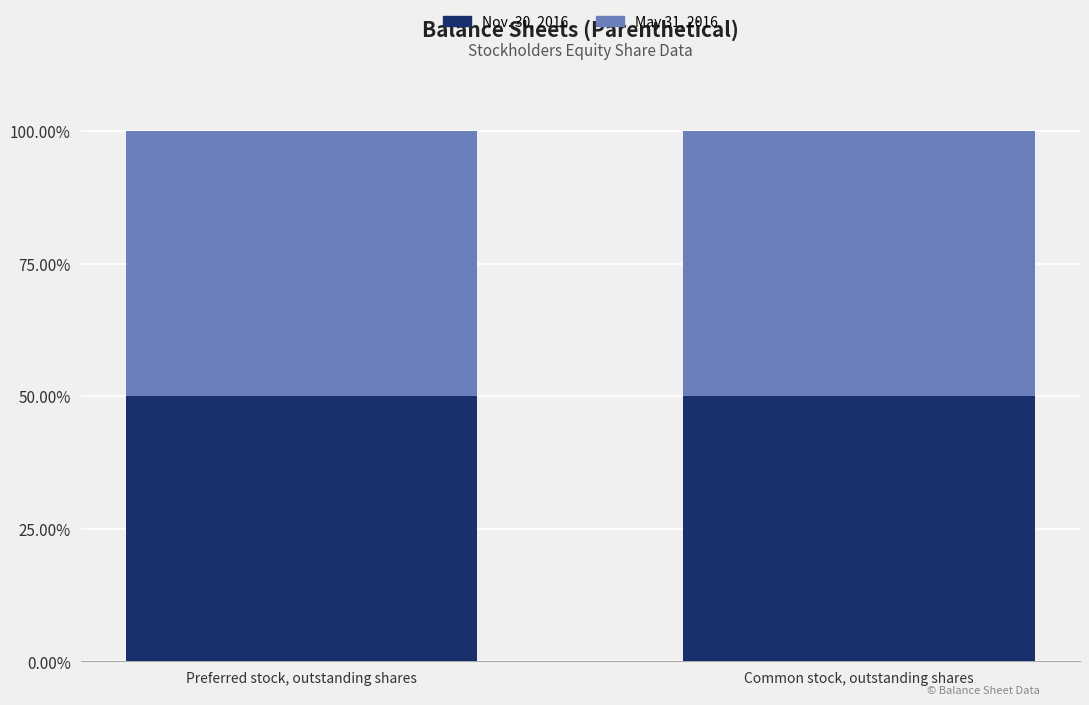

What is the difference between the maximum and minimum values in the Nov. 30, 2016 series?

63530316